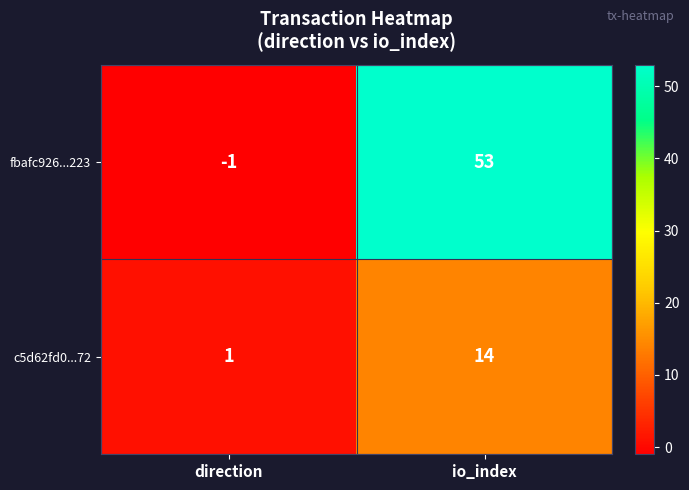

At which category does the chart reach its peak across all series?

io_index